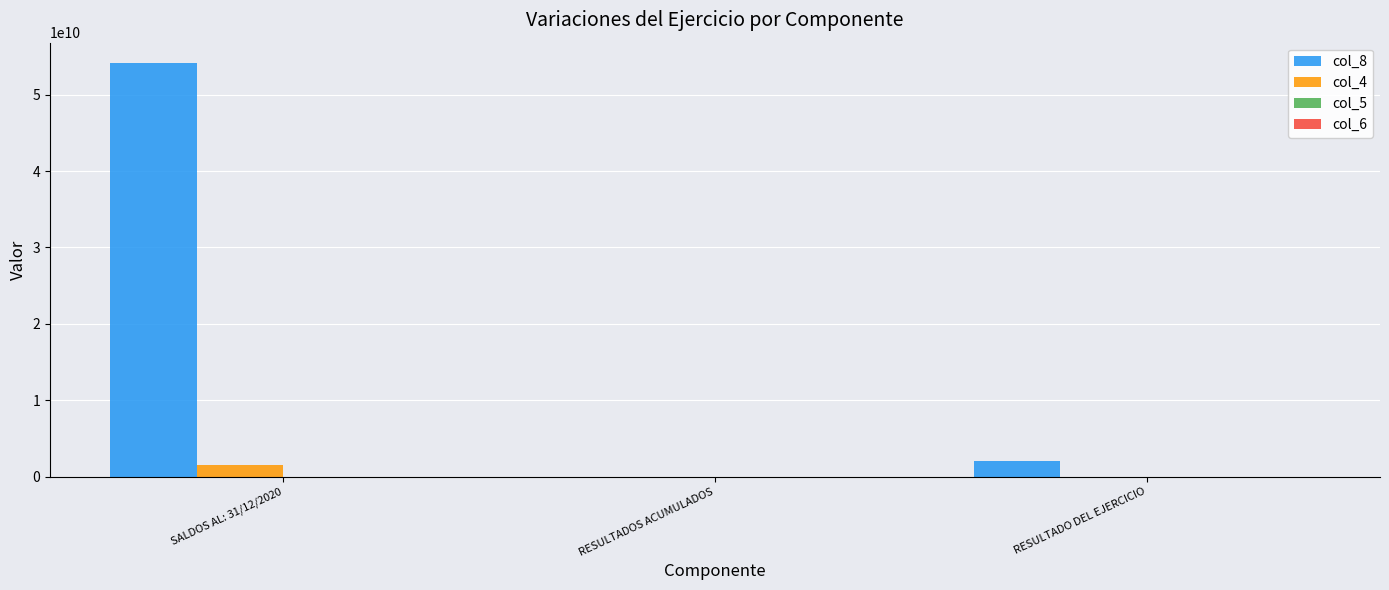

Are the bars grouped side by side (vs. stacked)?

Yes